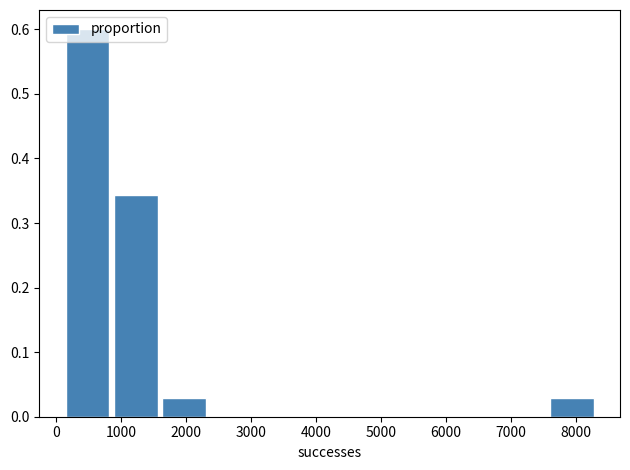

Reading left to right, transcribe this chart: for each bar, give the range it covers on the x-axis and its height. Neither the bar edges nor the heights are printed on the chart, so give them approximately, as read against the axes.

100 to 800: 0.60
800 to 1600: 0.34
1600 to 2300: 0.03
2300 to 3100: 0
3100 to 3800: 0
3800 to 4600: 0
4600 to 5300: 0
5300 to 6100: 0
6100 to 6800: 0
6800 to 7600: 0
7600 to 8300: 0.03